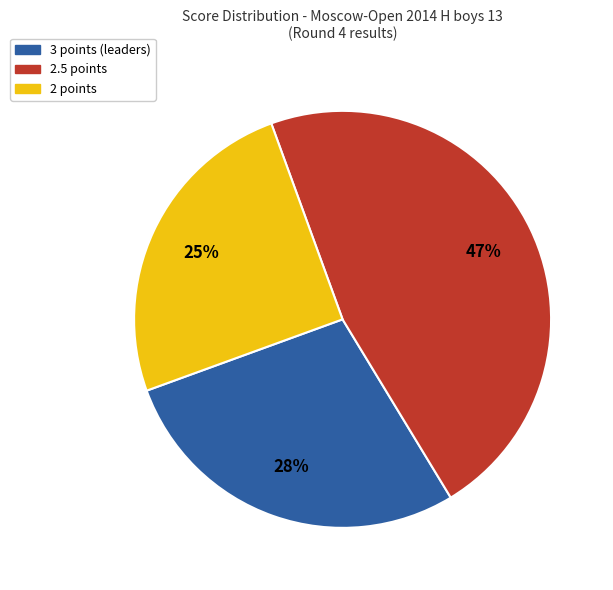

To the nearest percent, what is the difference between the largest and smallest slice percentages?

22%